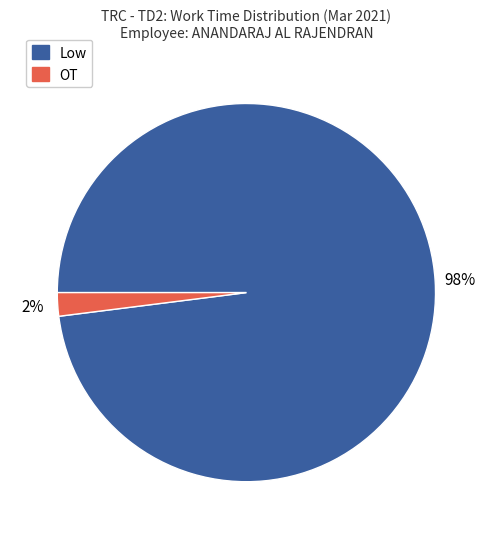

How many slices are in this pie chart?

2